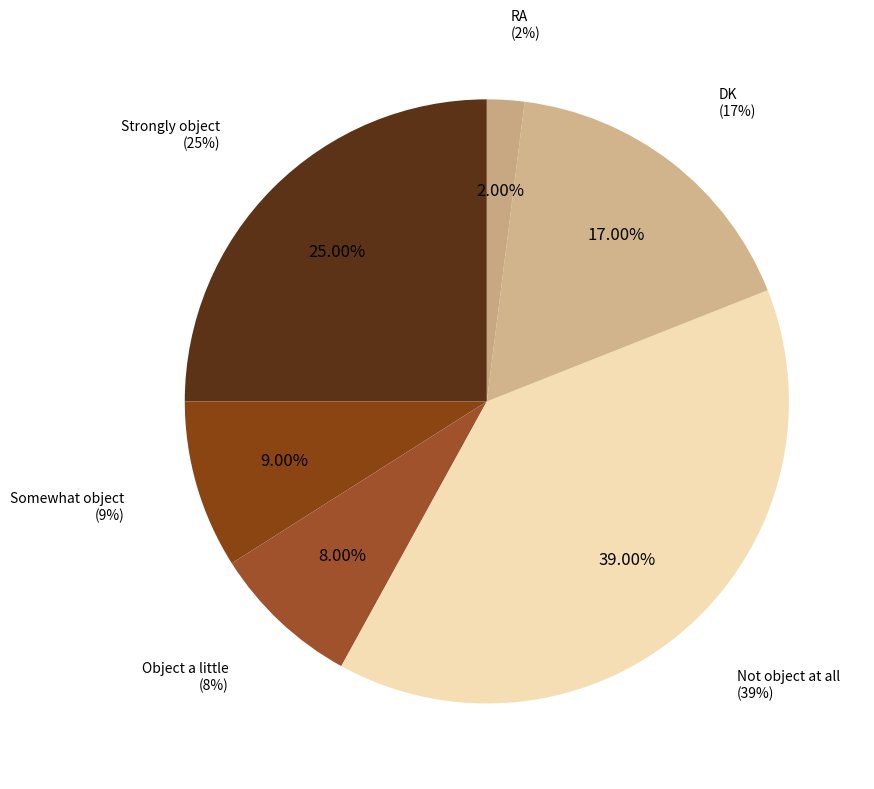

True or false: DK accounts for 28% of the total.

False